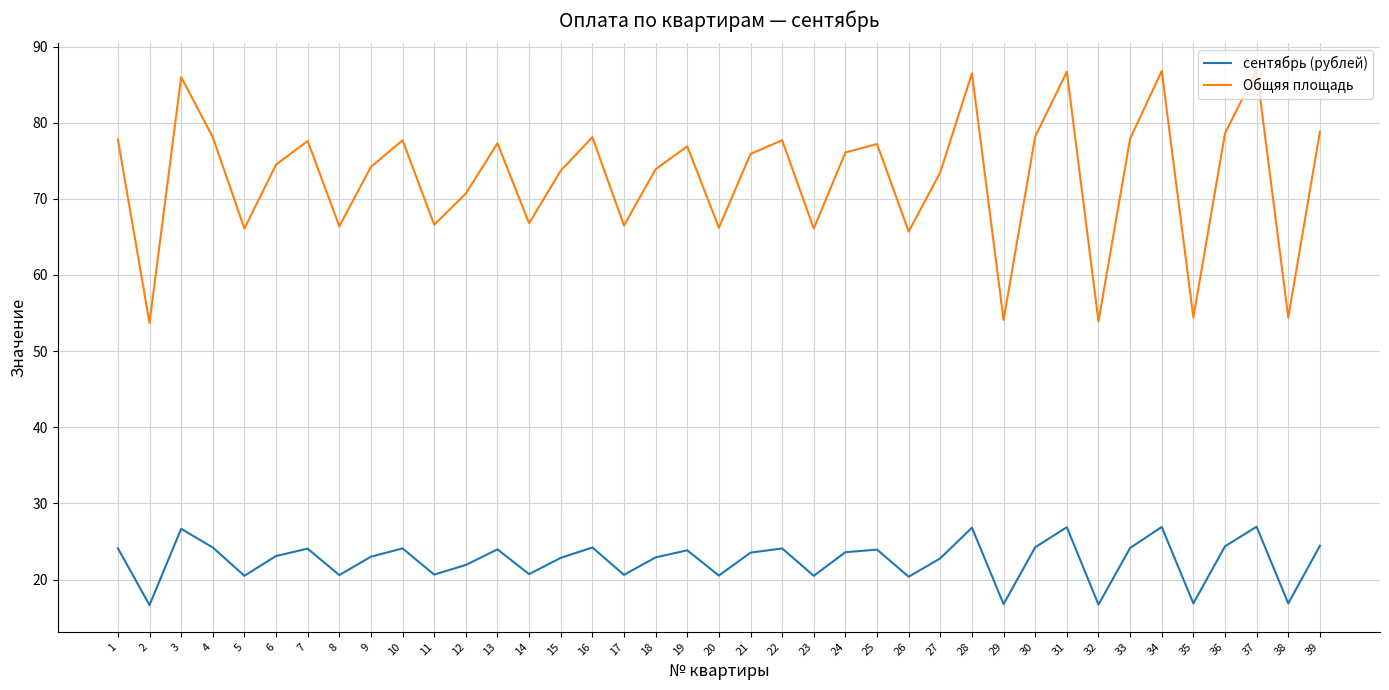

What is the sum of the Общяя площадь values at 36 and 15?

152.3